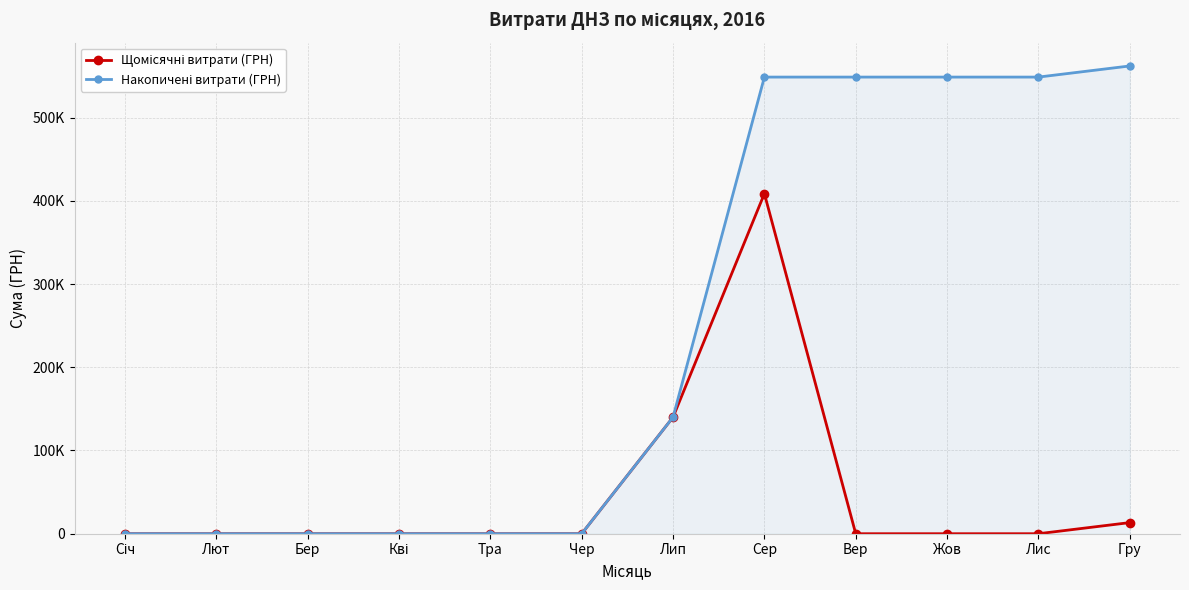

What is the sum of all Накопичені витрати (ГРН) values?

2896589.1